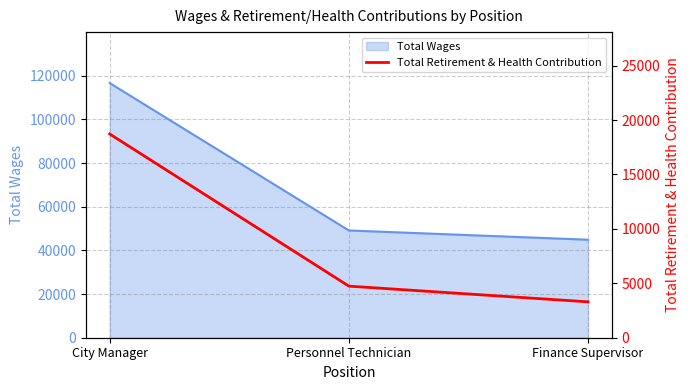

What is the change in value from Personnel Technician to Finance Supervisor?

-1444